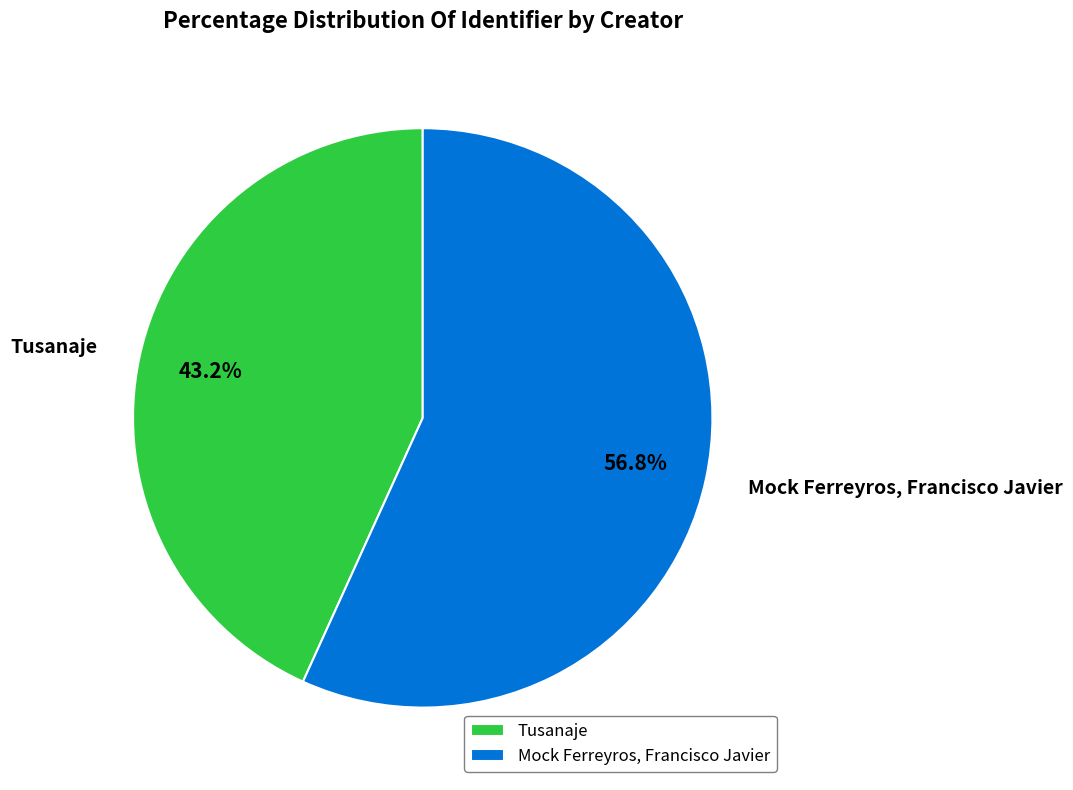

True or false: Mock Ferreyros, Francisco Javier accounts for 57% of the total.

True